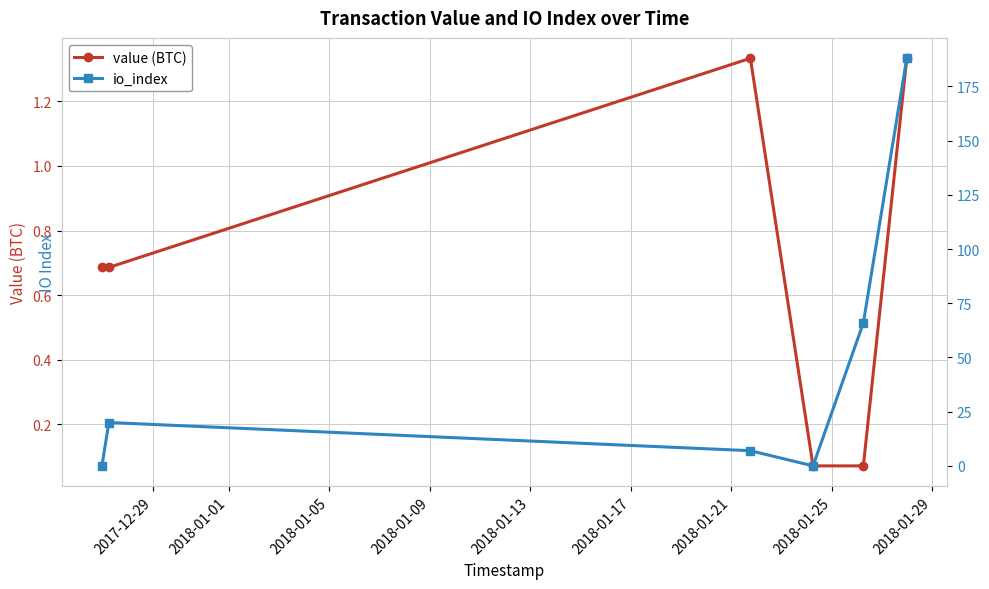

Which series has the largest range (max minus min)?

io_index